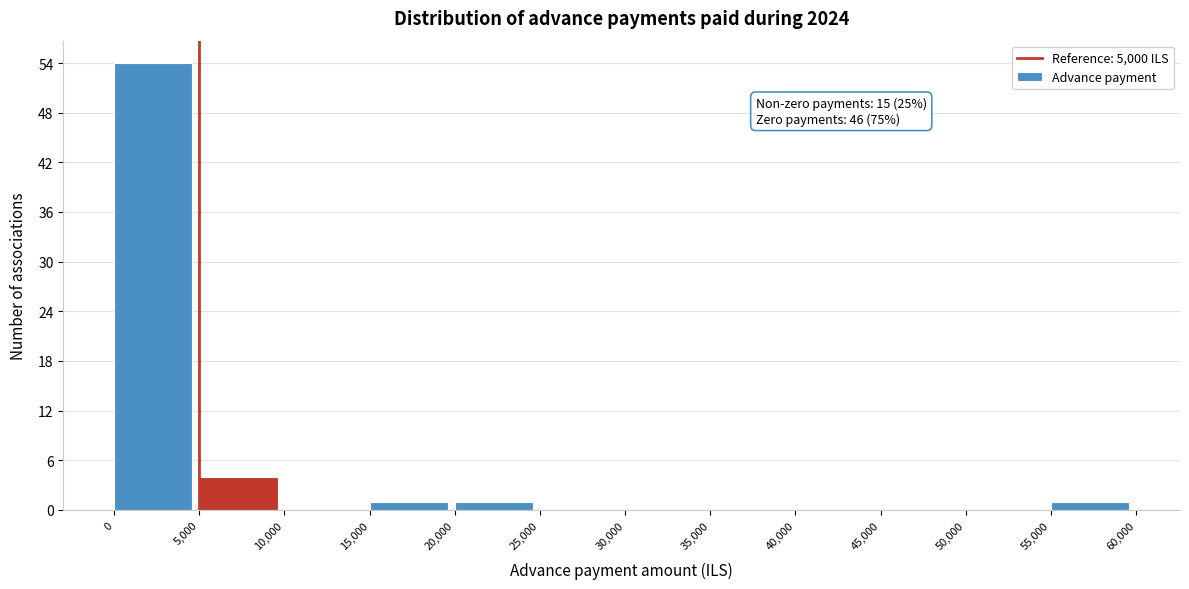

Over which range of the x-axis is the bar tallest?

0 to 5,000